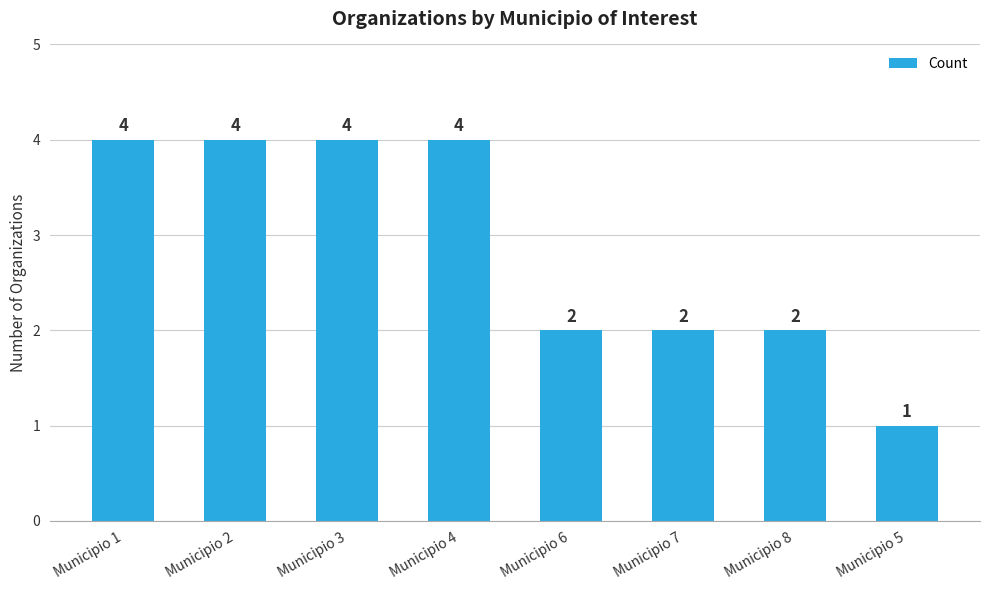

What is the label of the 1st bar from the left?

Municipio 1